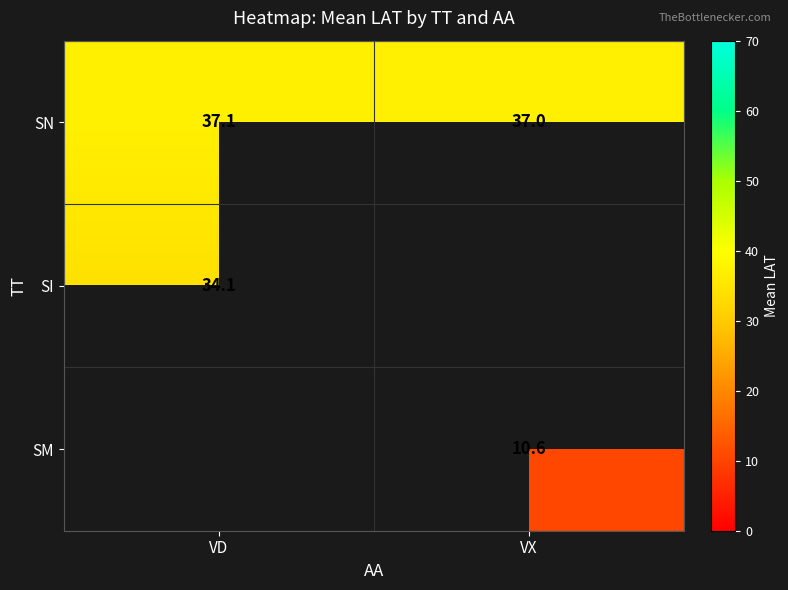

Which category has the highest value across all series?

VD